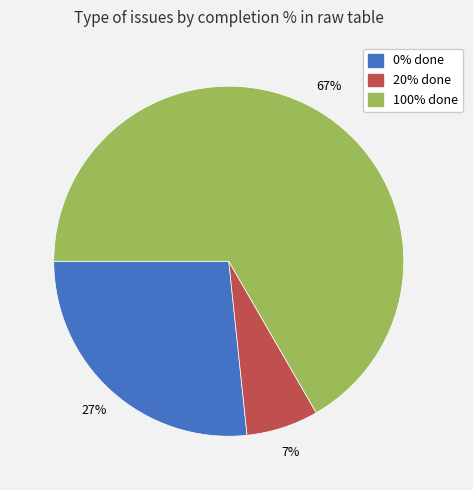

To the nearest percent, what is the average slice percentage?

33%